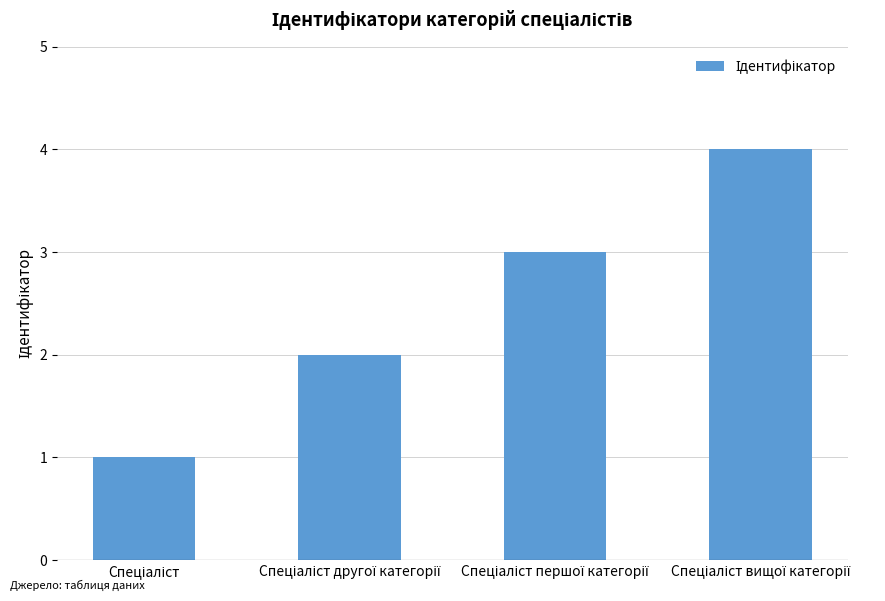

How many bars are there in total?

4